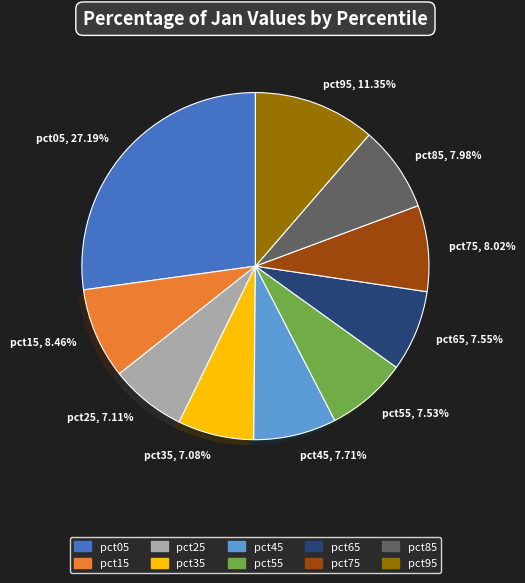

Does pct25 account for over 50% of the chart?

No